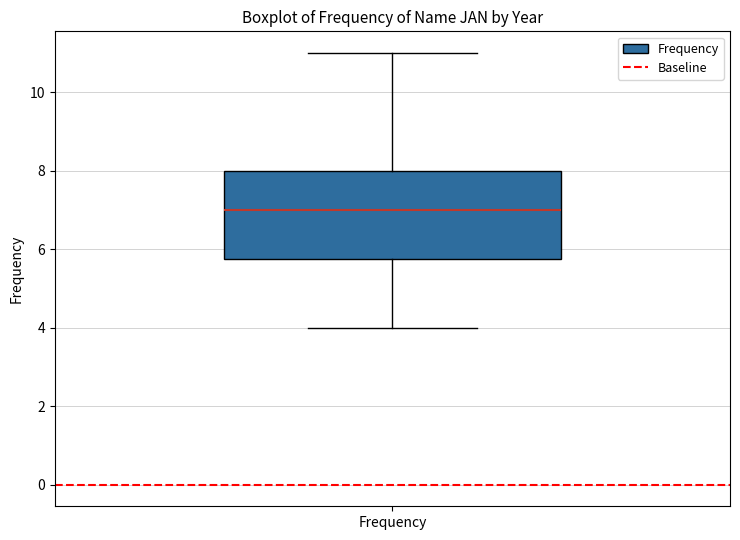

Read this box plot against the y-axis: the position of the median line, the range covered by the box, and the ends of both whiskers. The values are not printed on the chart, so give them approximately, as read against the axis.

median 7.0, box 5.8 to 8.0, whiskers 4.0 to 11.0